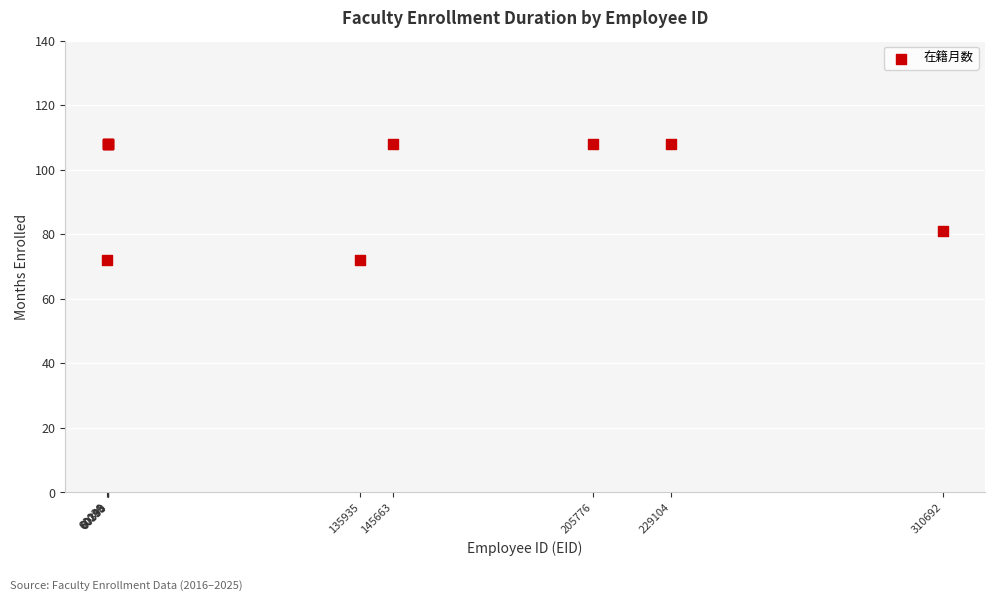

What Y value in the scatter plot is closest to 90?

81